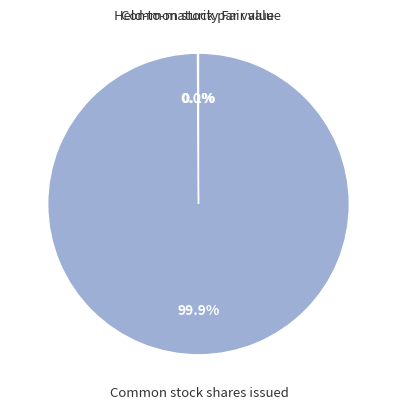

Is there a majority slice in this chart?

Yes